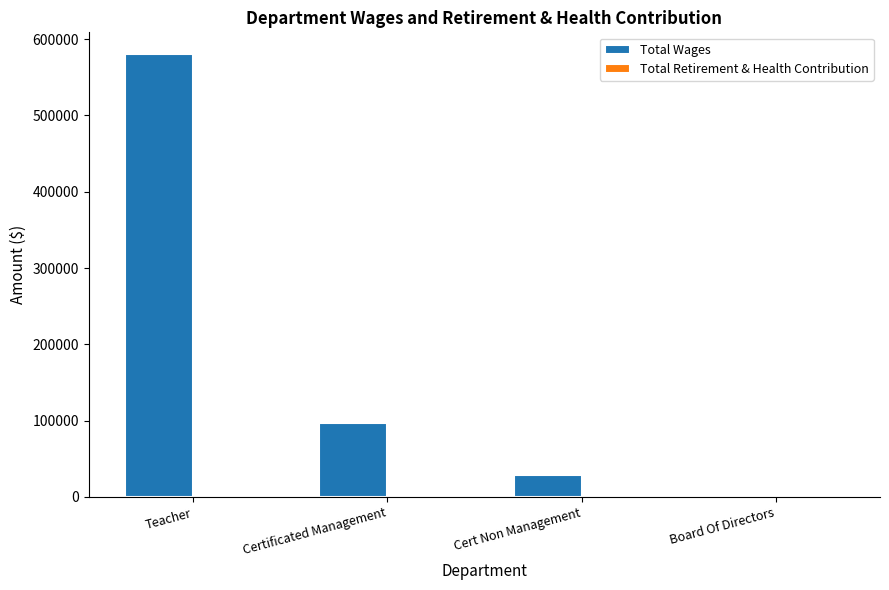

What is the change in value from Teacher to Cert Non Management?

-550504